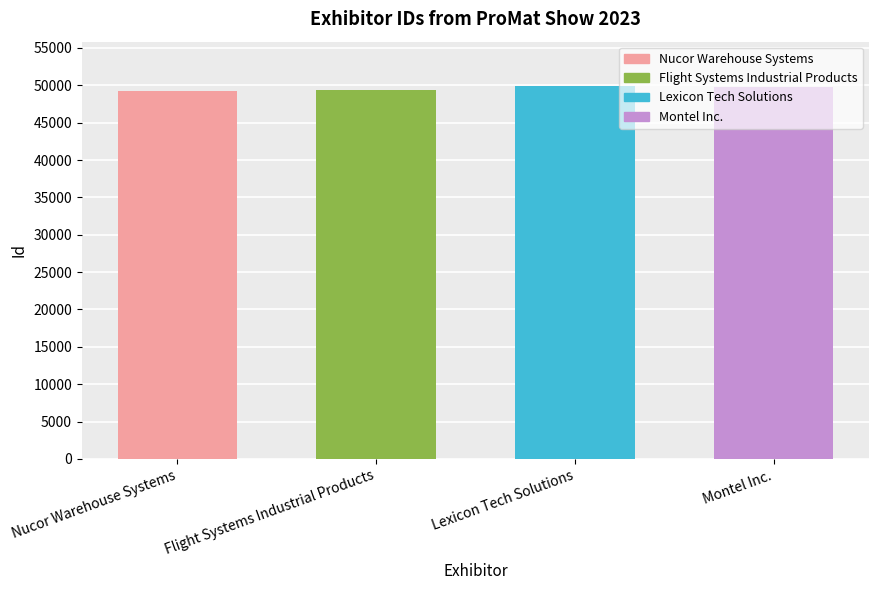

The value at Montel Inc. is 49748. True or false?

True